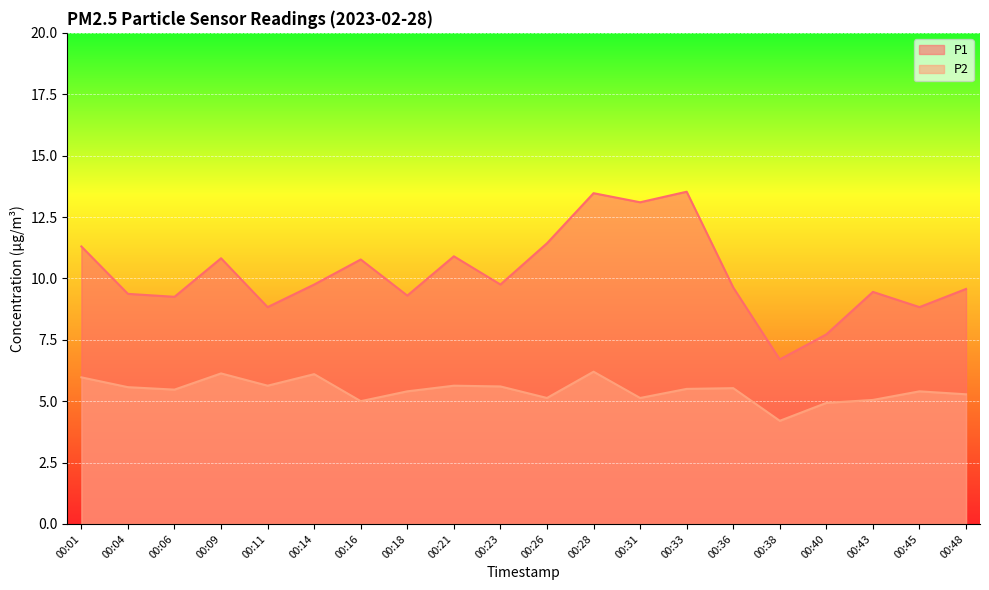

What are all the series names shown in the legend?

P1, P2